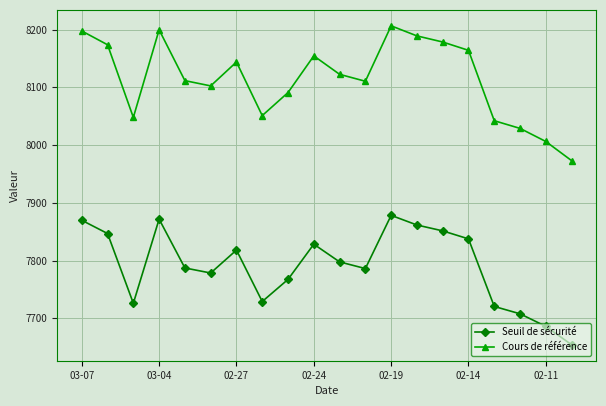

What is the sum of all Cours de référence values?

162295.5